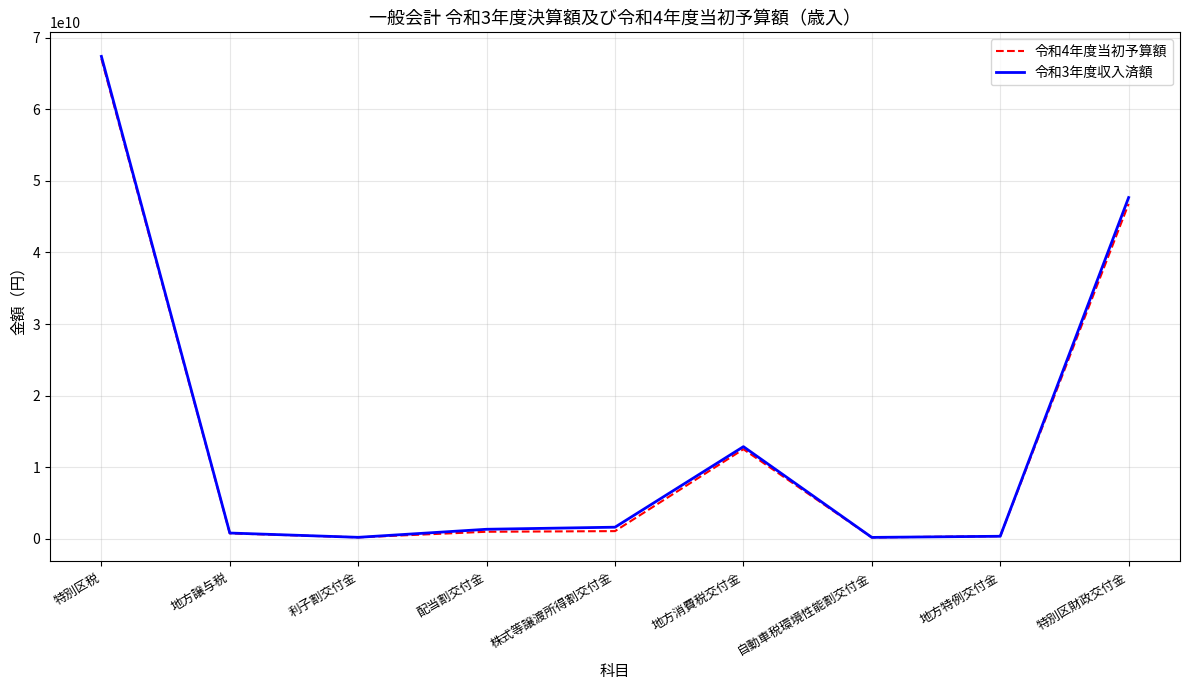

Does the chart display data point markers on the line(s)?

No